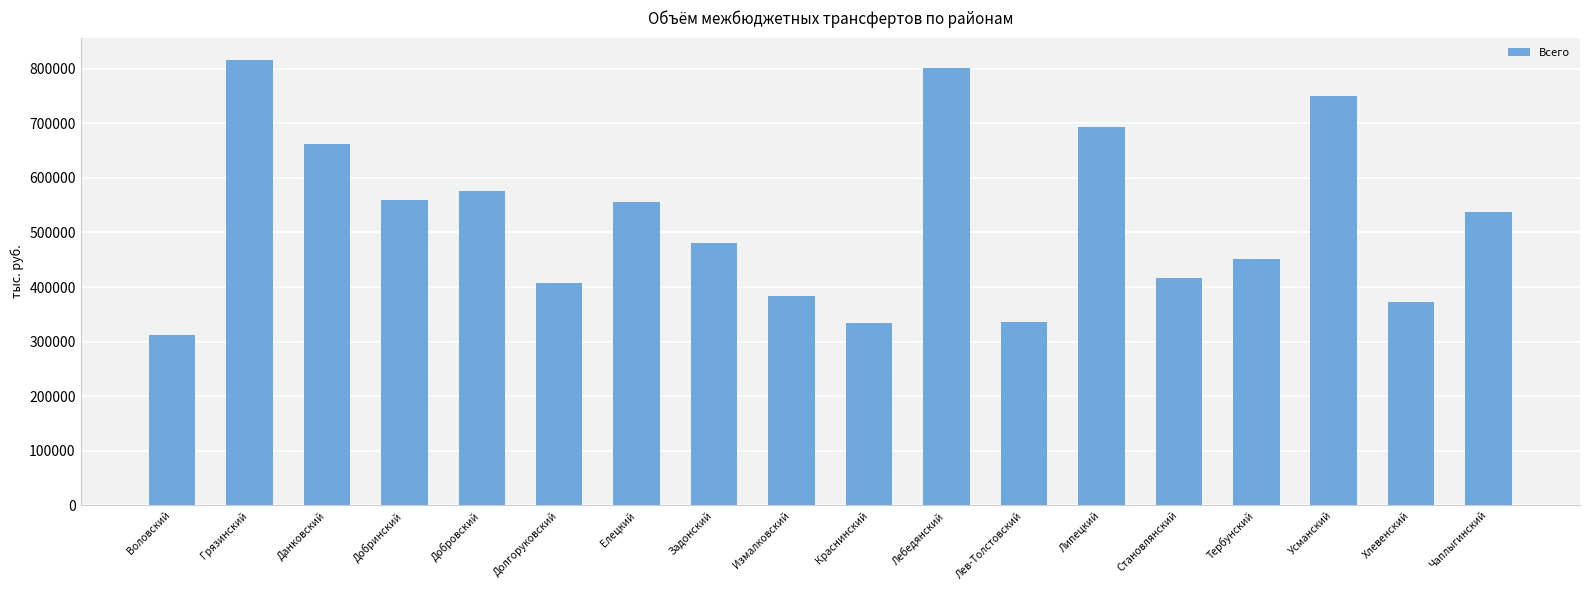

How many values are below 537505?

9